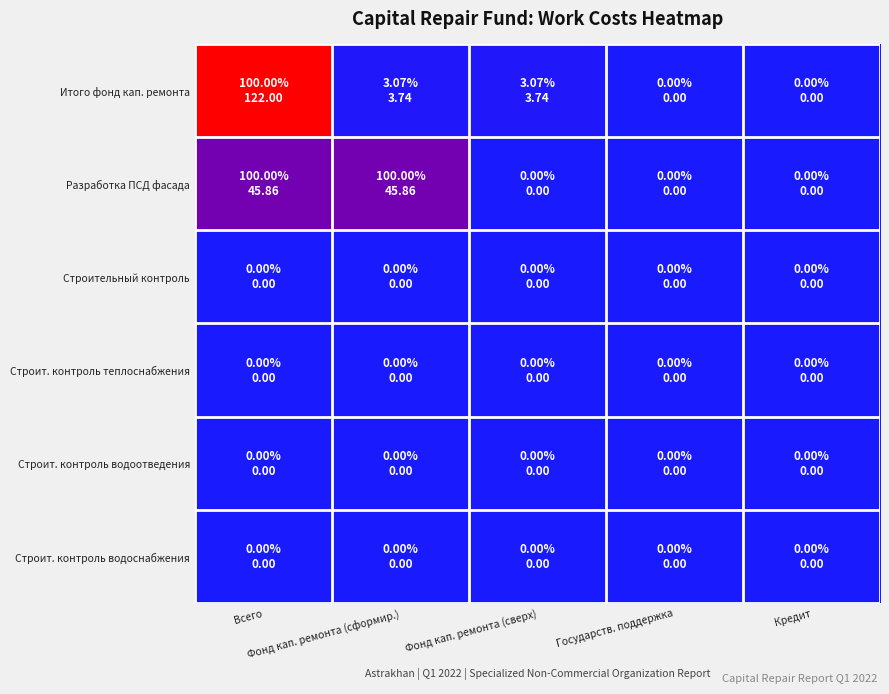

What is the difference between the highest and lowest values at Всего?

122.0